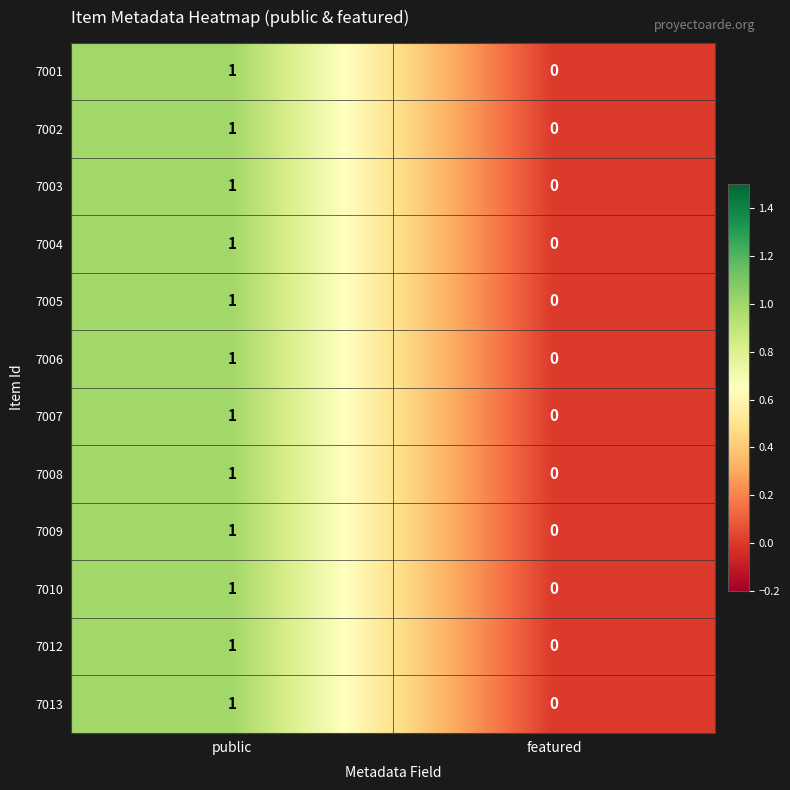

Rank the categories by 7006 value from highest to lowest.

public, featured